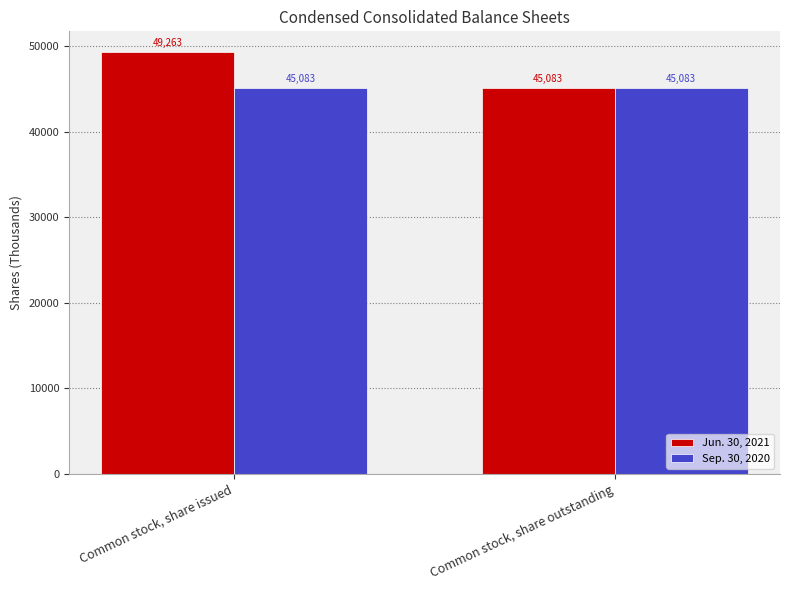

At which category does the chart reach its peak across all series?

Common stock, share issued